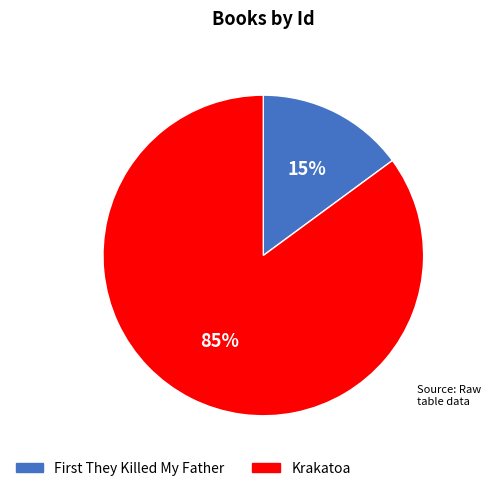

What is the smallest slice in the pie chart?

First They Killed My Father